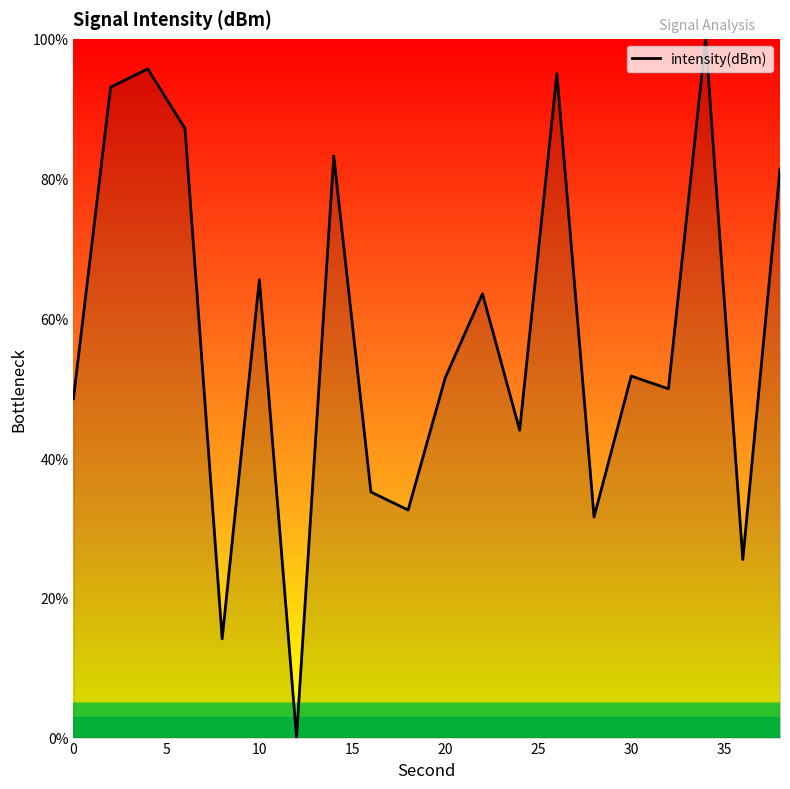

What is the difference between the maximum and minimum values?

100.0